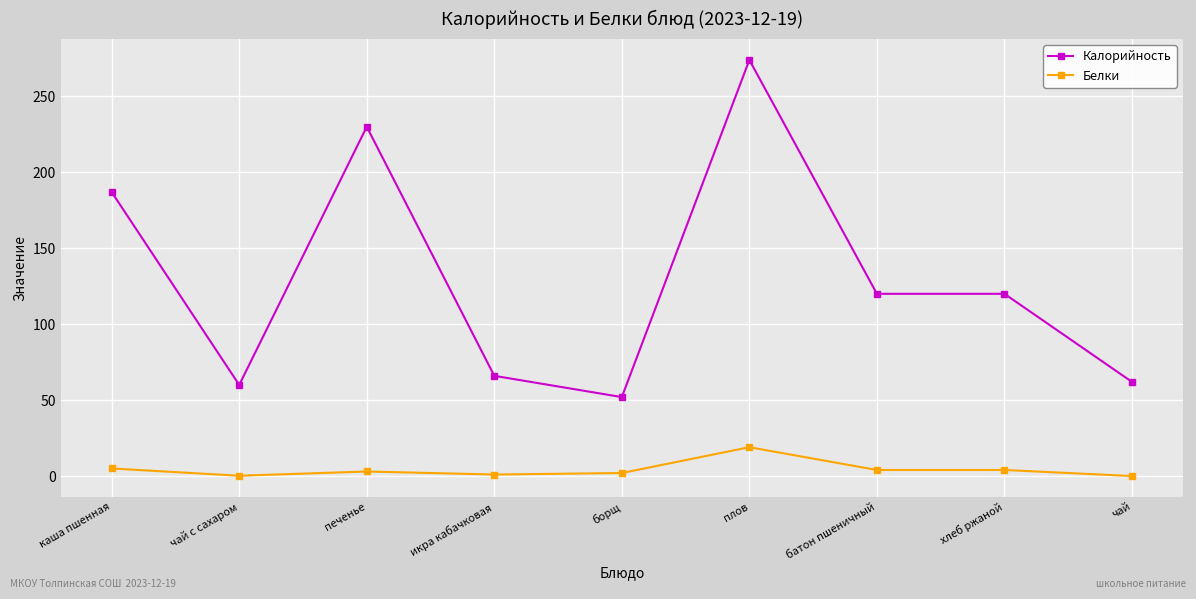

Which series has the largest range (max minus min)?

Калорийность